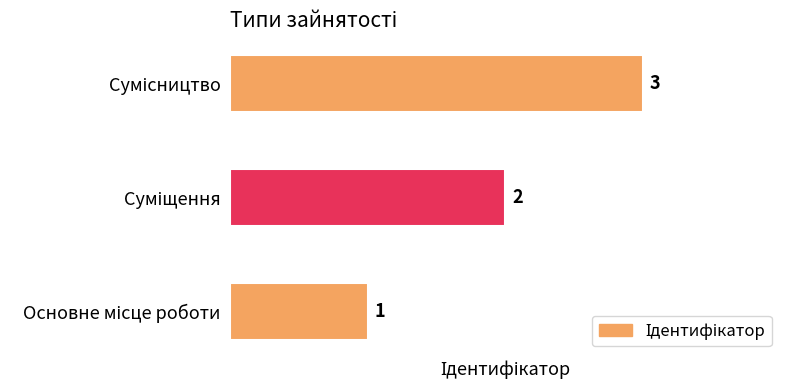

What is the greatest value displayed?

3